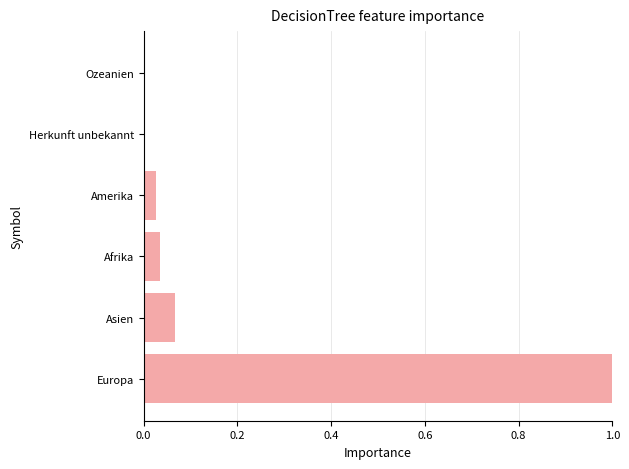

What is the greatest value displayed?

1.0